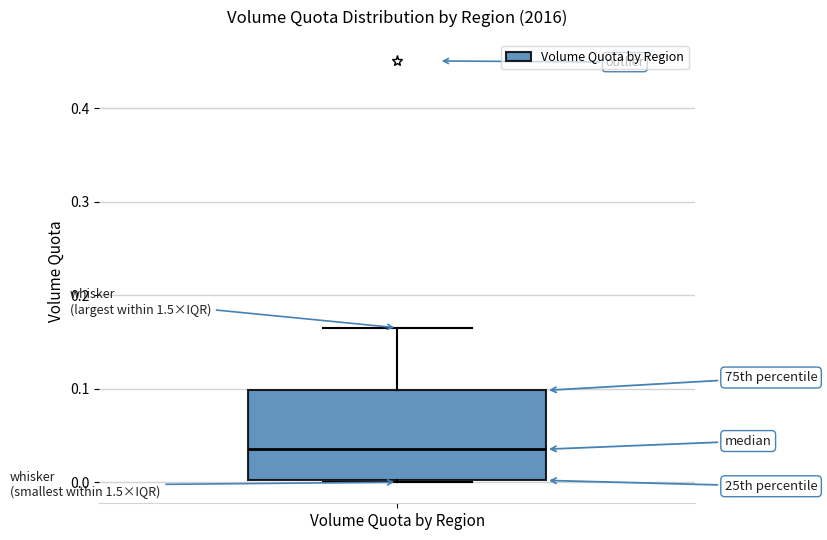

Read this box plot against the y-axis: the position of the median line, the range covered by the box, and the ends of both whiskers. The values are not printed on the chart, so give them approximately, as read against the axis.

median 0.04, box 0.00 to 0.10, whiskers 0.00 to 0.17